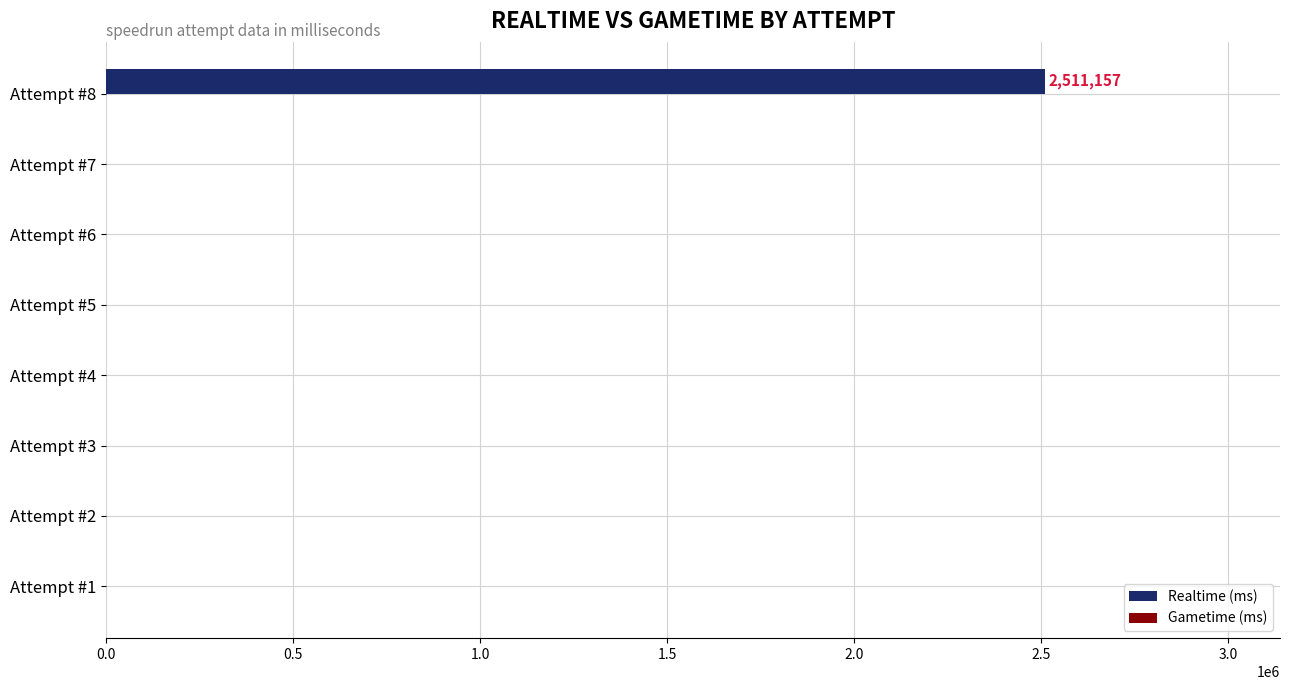

Are the bars horizontal?

Yes